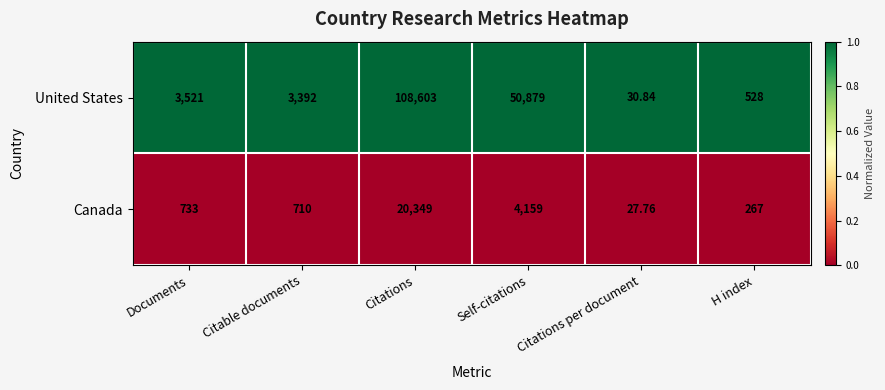

Count the number of categories in the chart.

6